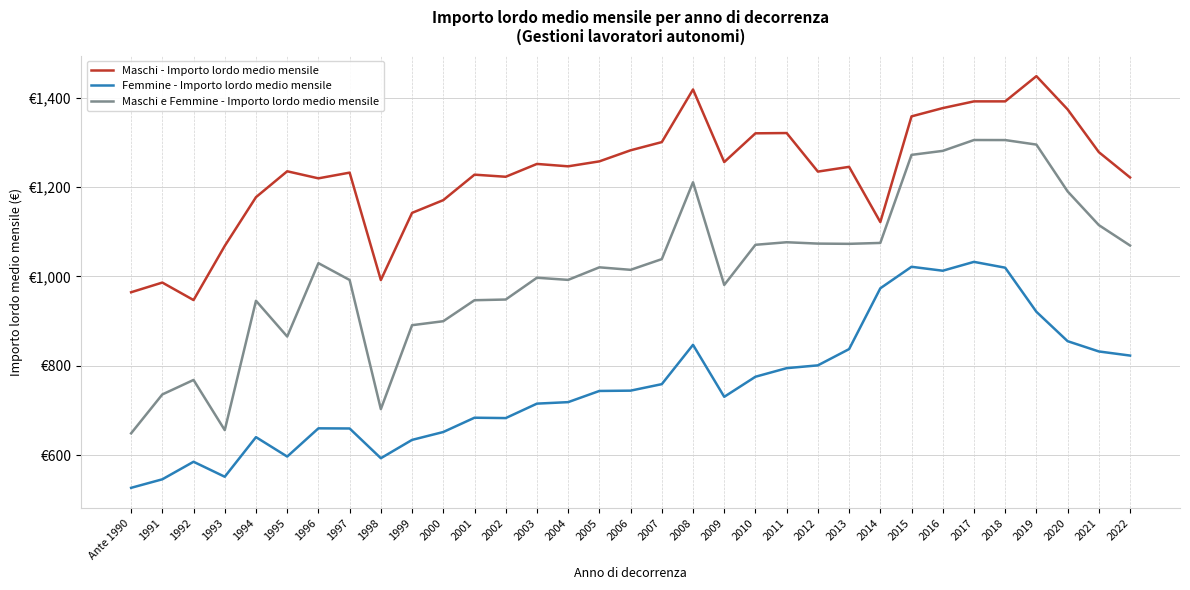

True or false: Maschi - Importo lordo medio mensile has more than 0 points higher than both neighbors.

True